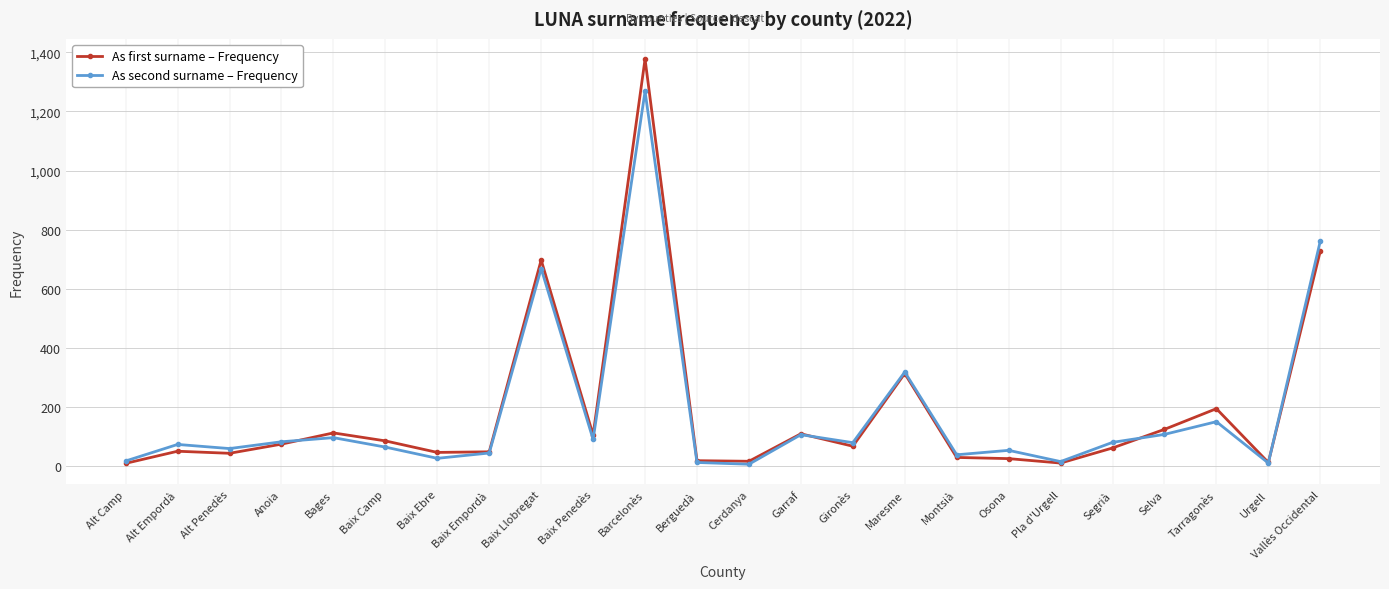

The As first surname – Frequency series shows 48 at Baix Empordà. True or false?

True